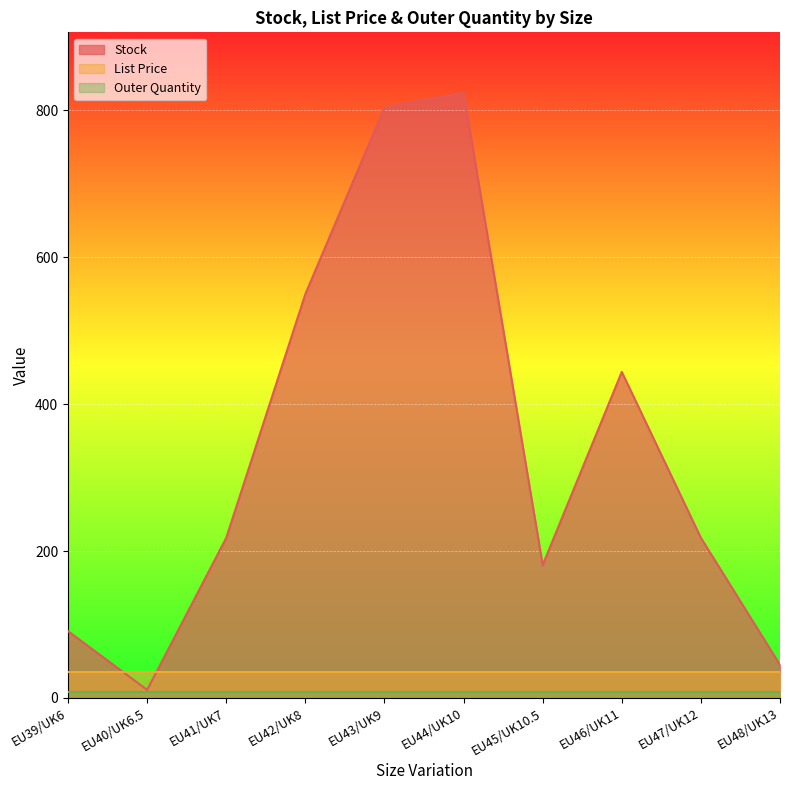

At which label is List Price closest to 34?

EU39/UK6